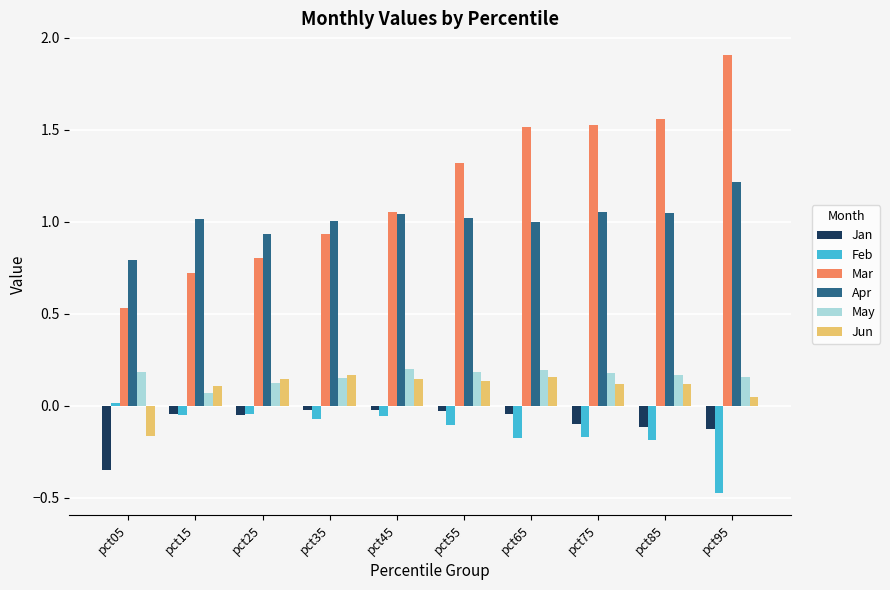

Between pct35 and pct95, which series saw the biggest shift?

Mar